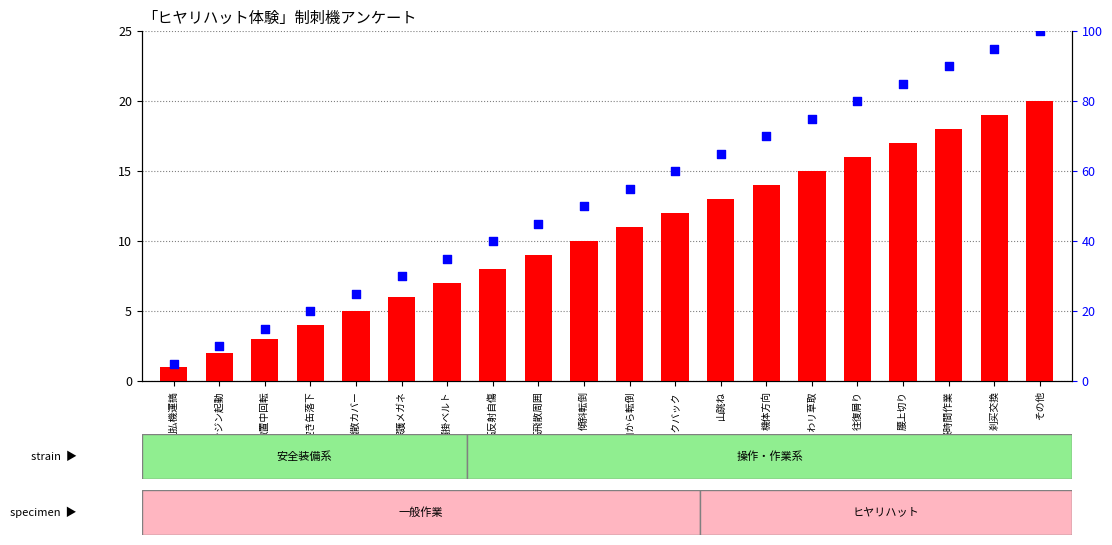

What is the total value across all series at 肩掛ベルト?

42